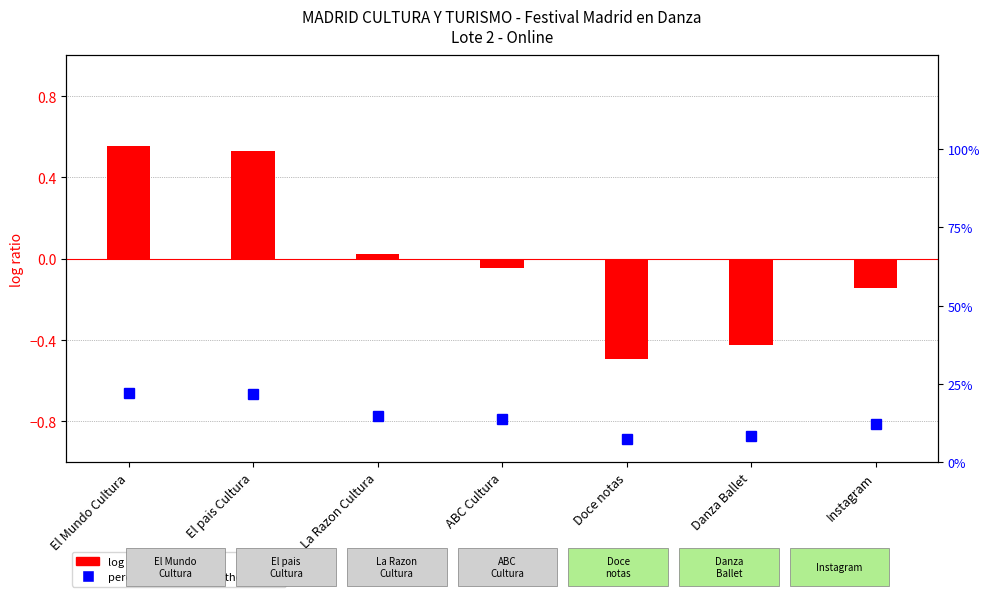

What are all the series names shown in the legend?

log ratio, percentile rank within the sample